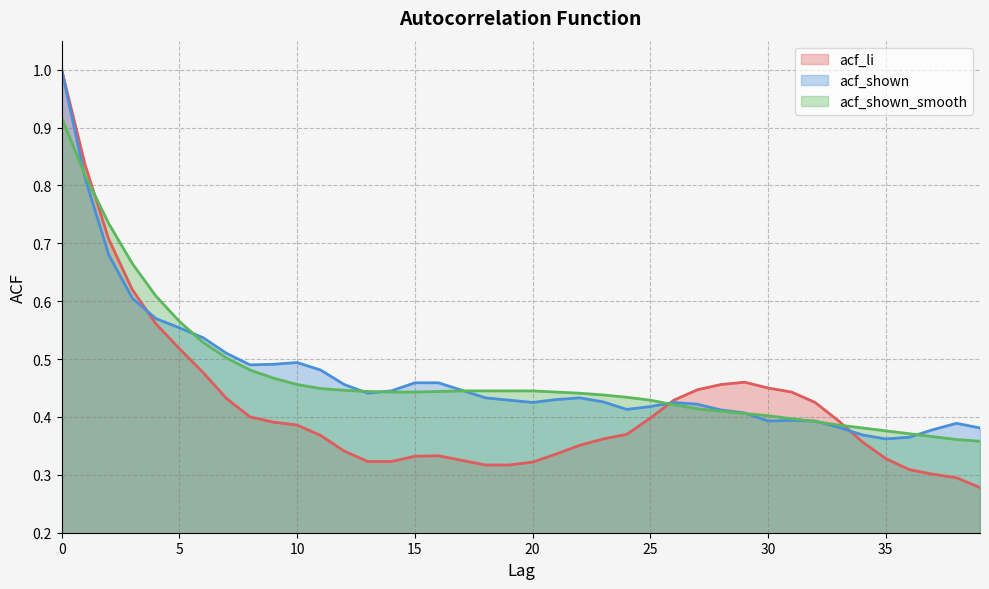

Where do acf_shown_smooth and acf_shown first cross each other?

0 and 1